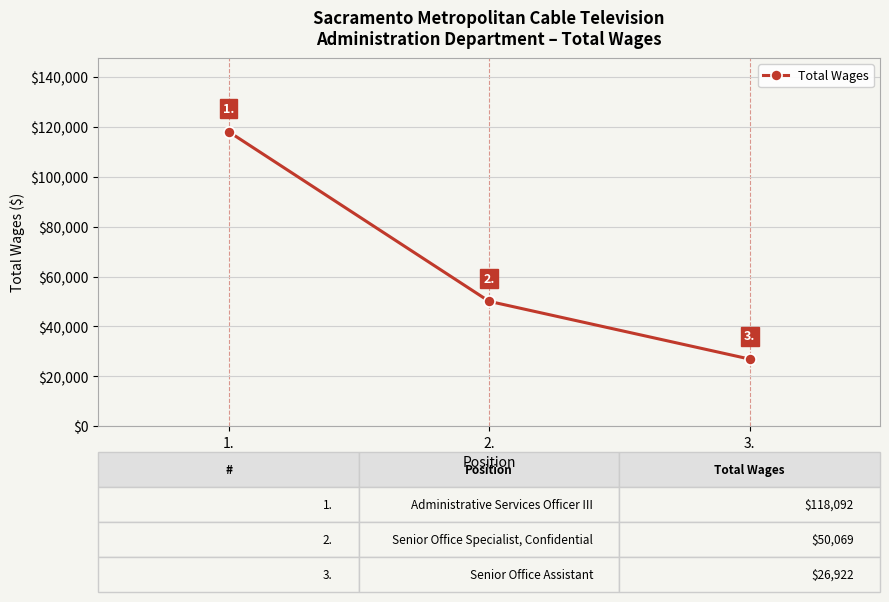

What is the label of the 3rd point from the left?

3.